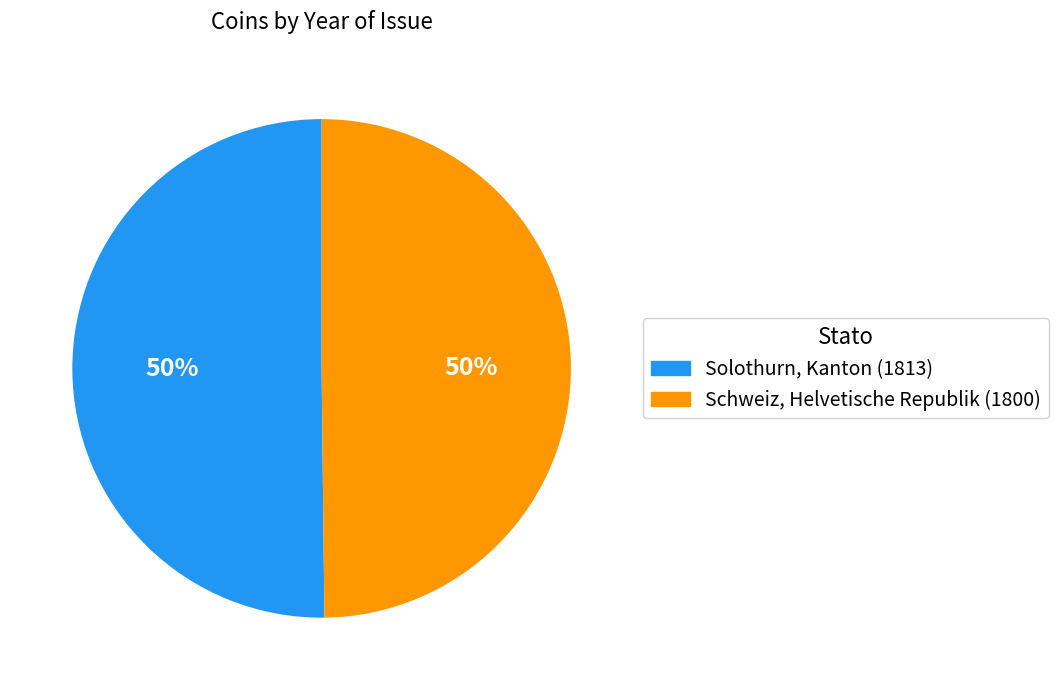

To the nearest percent, what percentage of the pie is Schweiz, Helvetische Republik (1800)?

50%